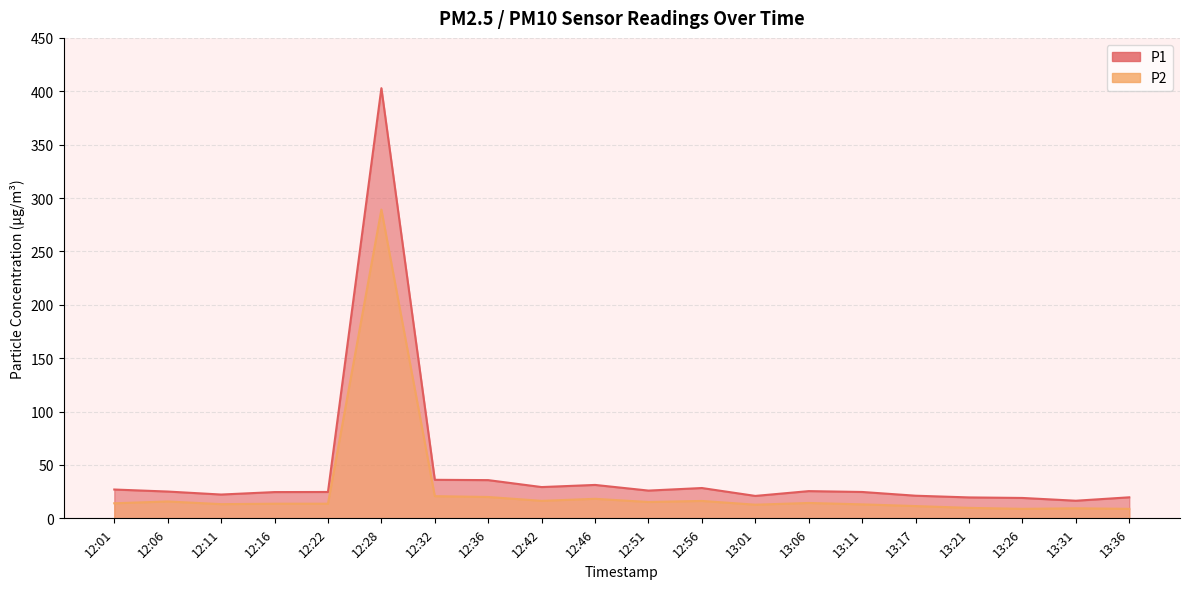

True or false: P1 and P2 intersect in this chart.

False